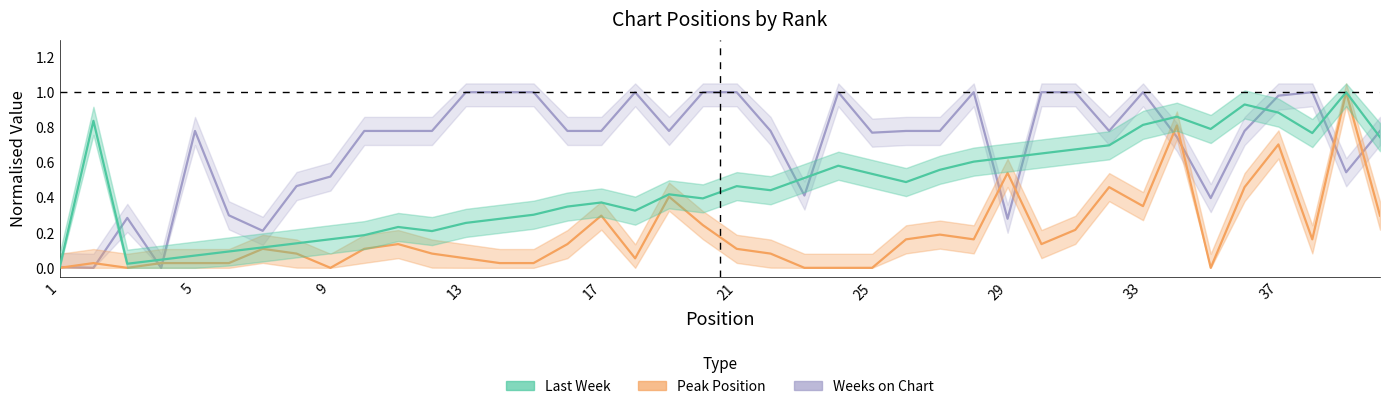

True or false: Peak Position and Weeks on Chart intersect in this chart.

True